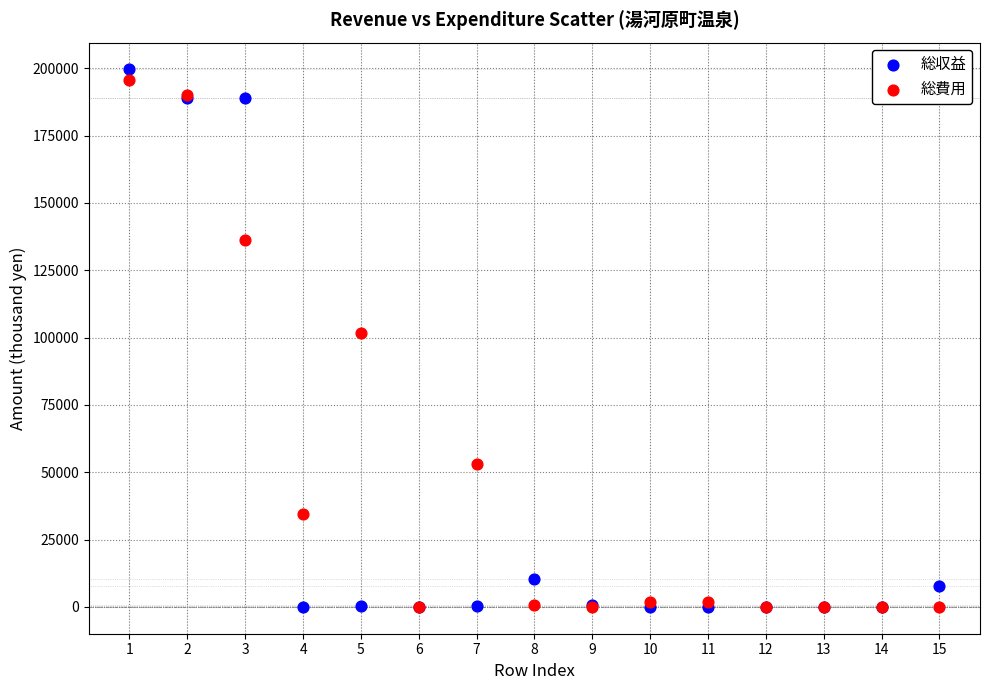

In the 総費用 series, what Y value is closest to 97817?

101839